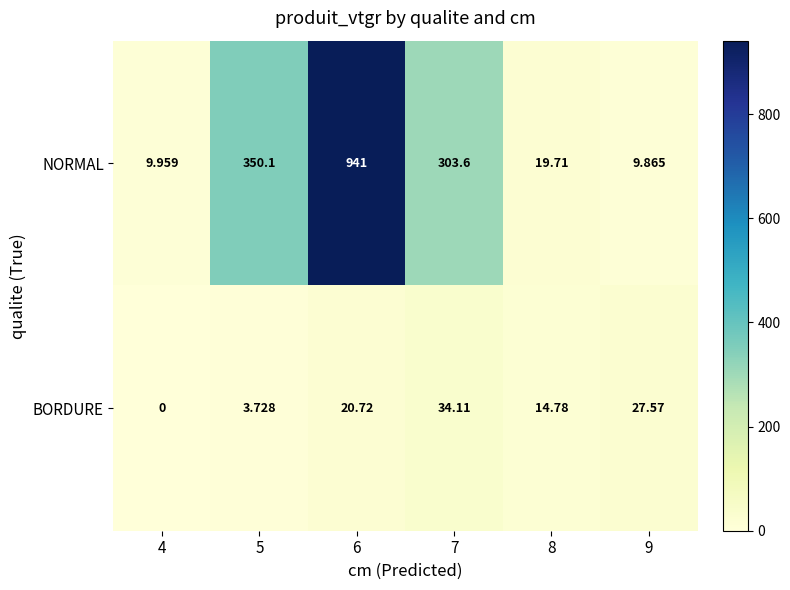

How many categories are shown in the chart?

6